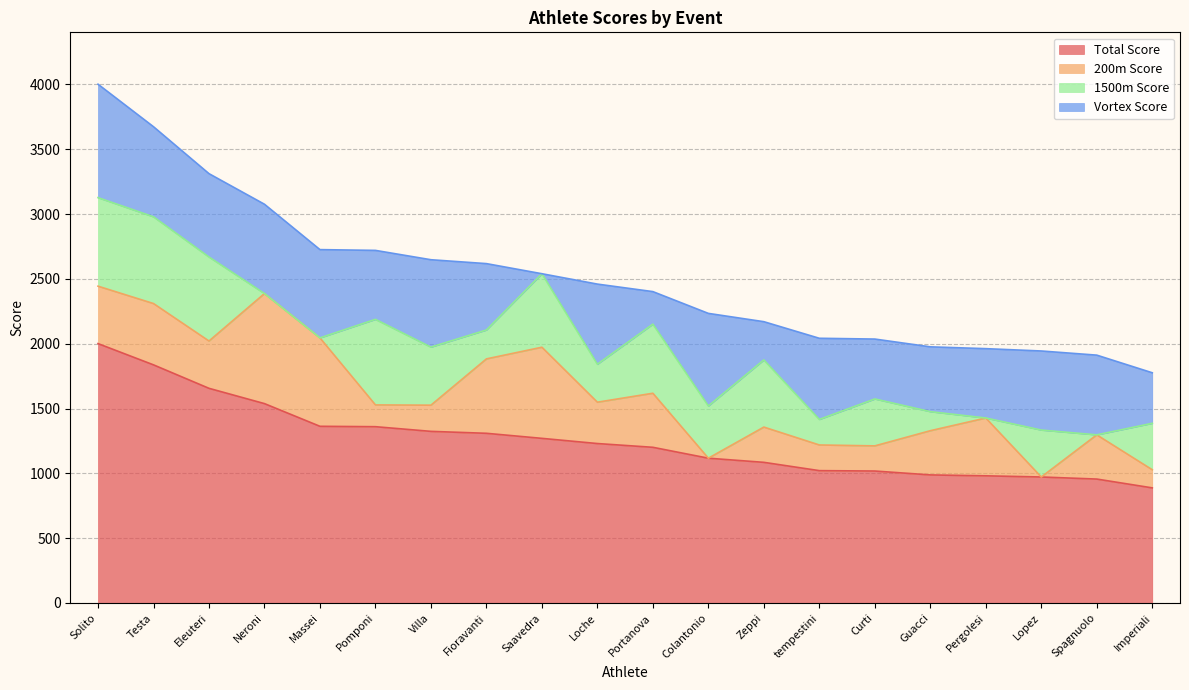

True or false: 1500m Score and Total Score intersect in this chart.

False